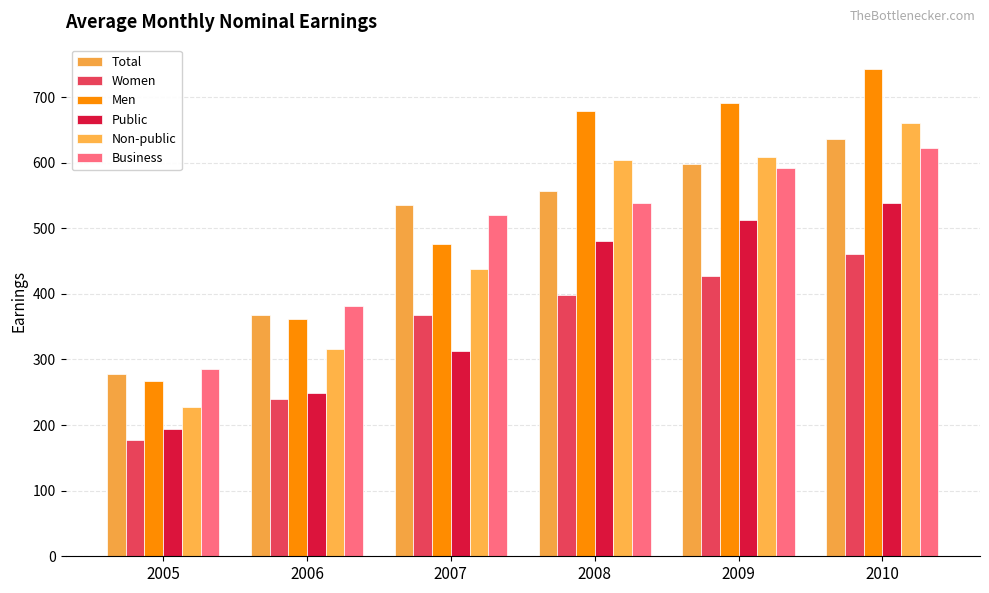

At how many categories does at least one series exceed 605?

3